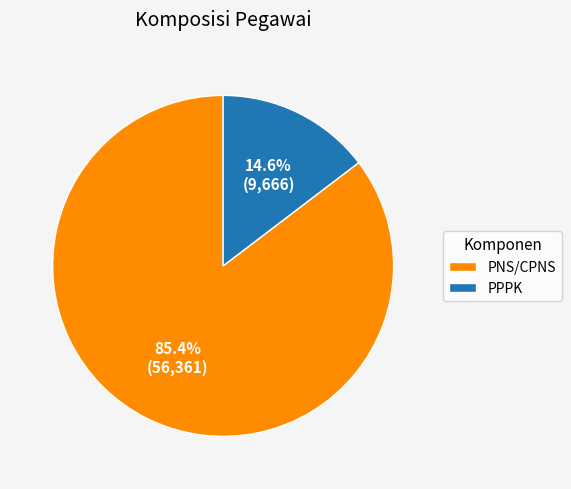

To the nearest percent, what is the difference between the PPPK and PNS/CPNS slice percentages?

71%